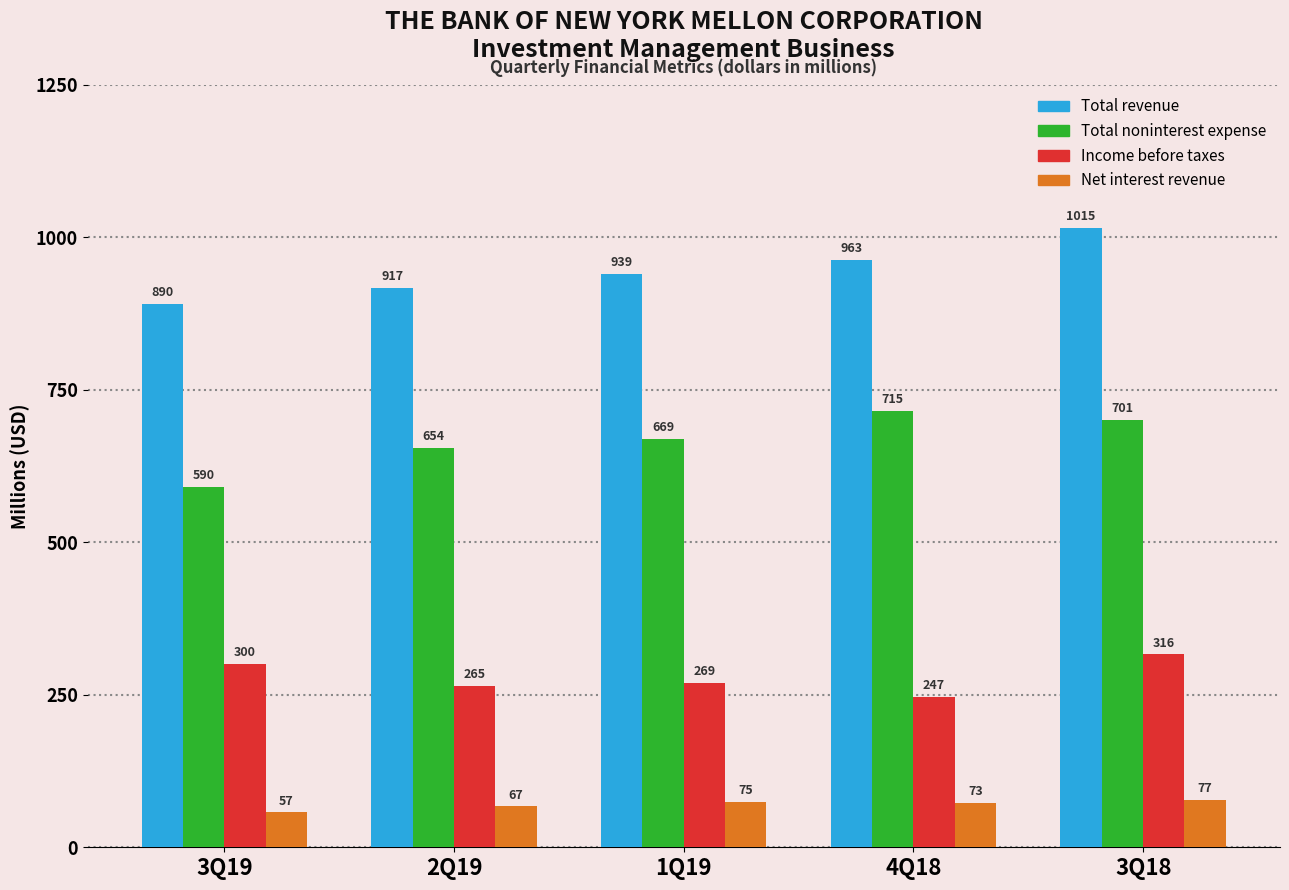

Reading right to left, transcribe all the data shown in this chart.

Total revenue: 3Q18=1015	4Q18=963	1Q19=939	2Q19=917	3Q19=890
Total noninterest expense: 3Q18=701	4Q18=715	1Q19=669	2Q19=654	3Q19=590
Income before taxes: 3Q18=316	4Q18=247	1Q19=269	2Q19=265	3Q19=300
Net interest revenue: 3Q18=77	4Q18=73	1Q19=75	2Q19=67	3Q19=57